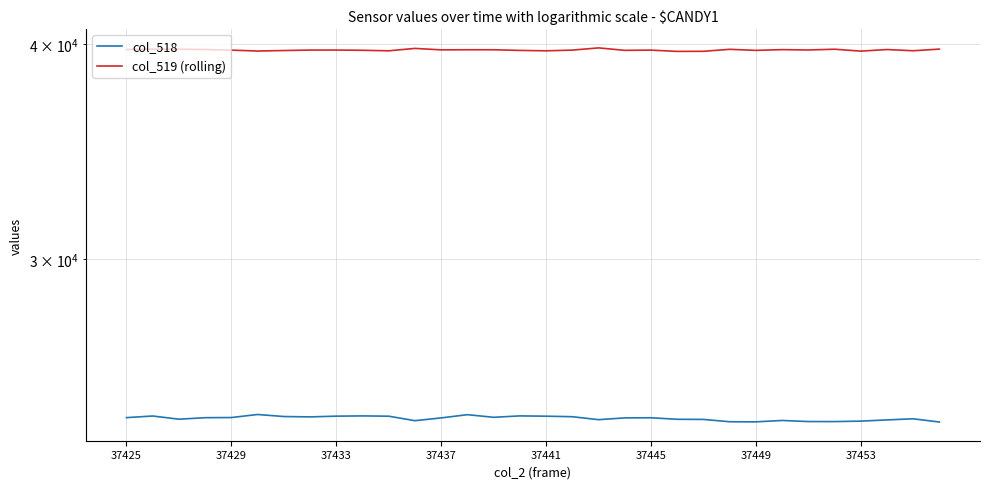

Where is col_518 nearest to the value 24245?

37437